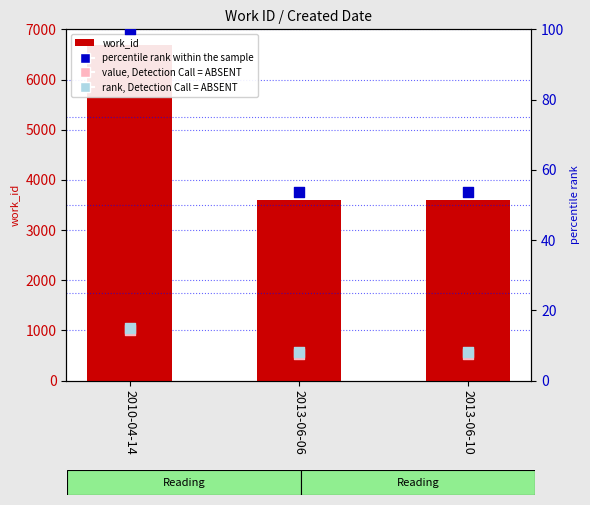

Which series has the largest total across all categories?

work_id